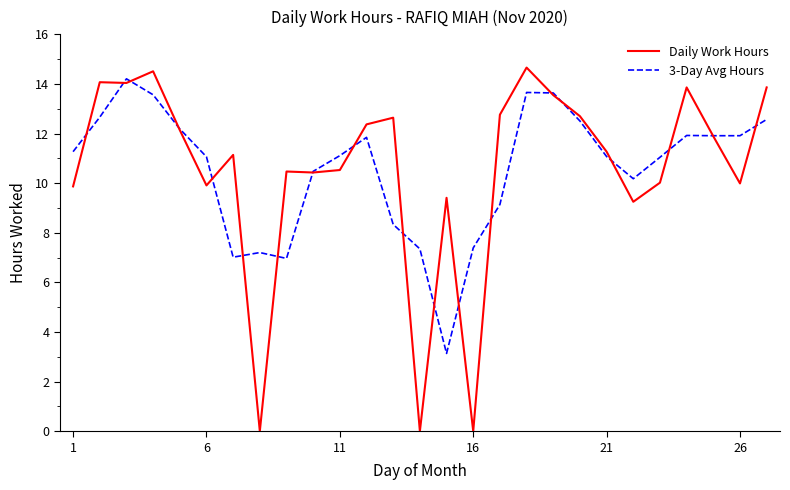

Which series has the widest spread of values?

Daily Work Hours